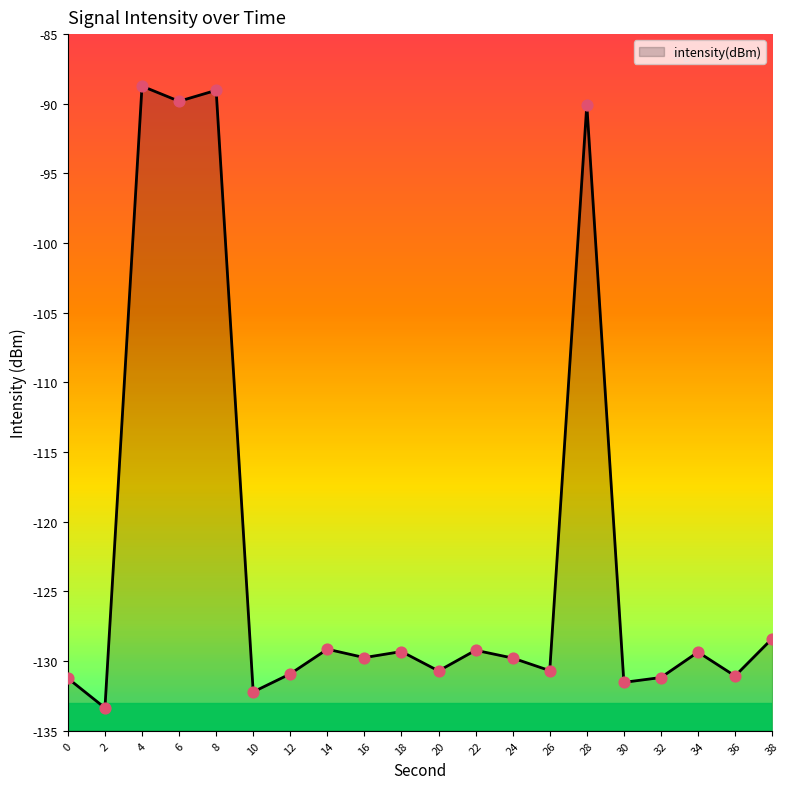

Between 38 and 20, which is larger?

38